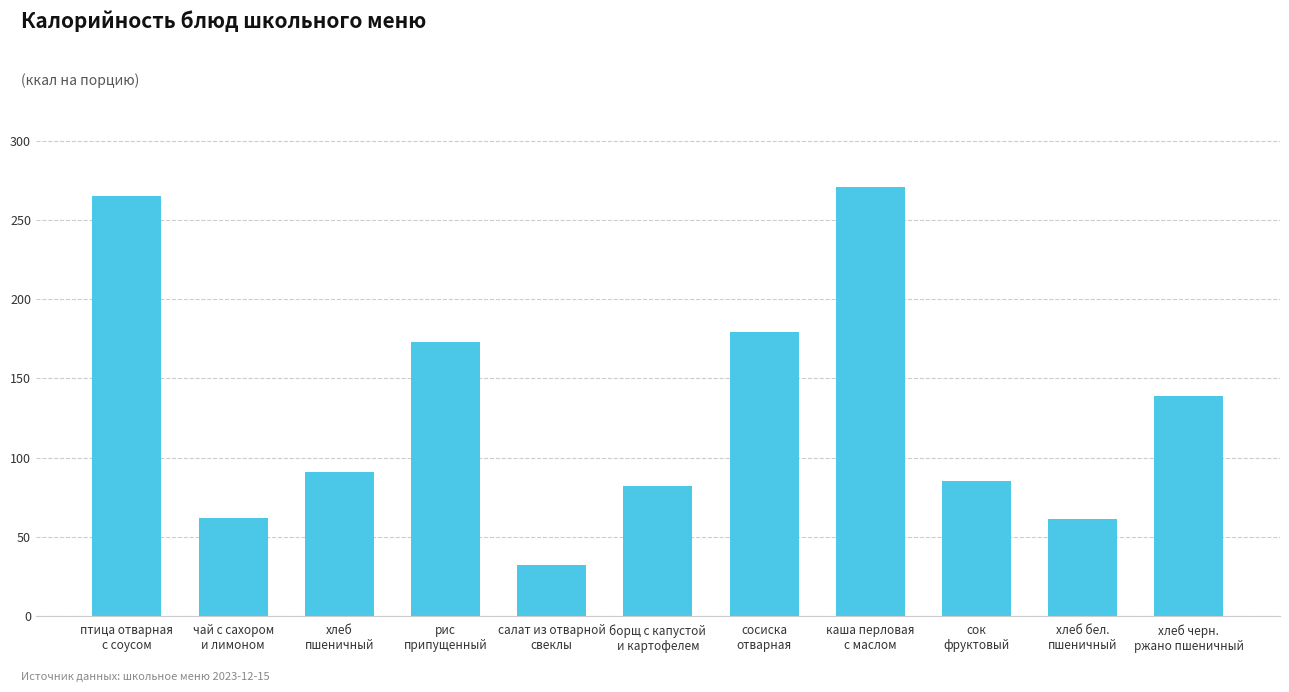

What is the sum of all values?

1440